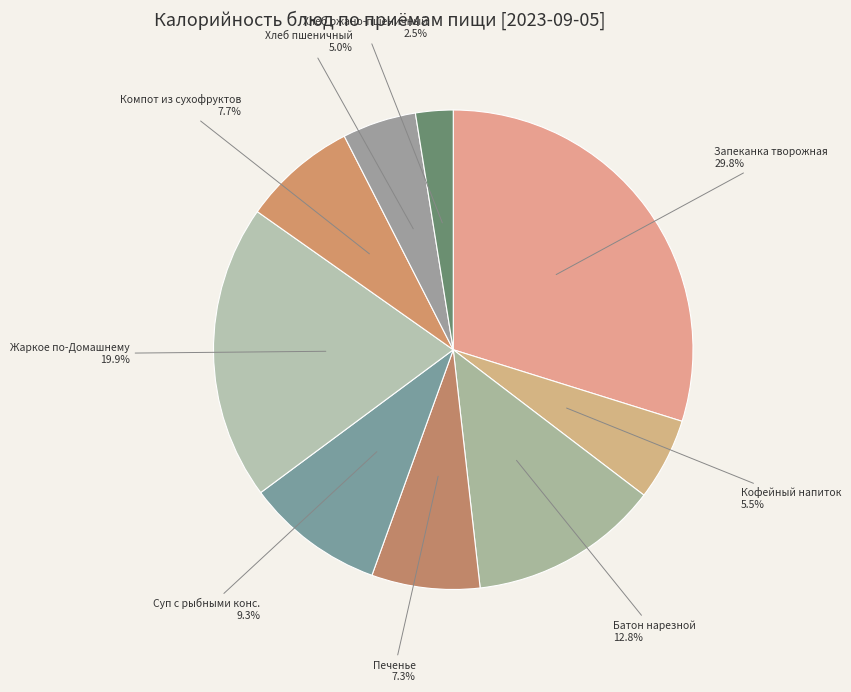

What is the total percentage of Кофейный напиток and Печенье?

12.8%